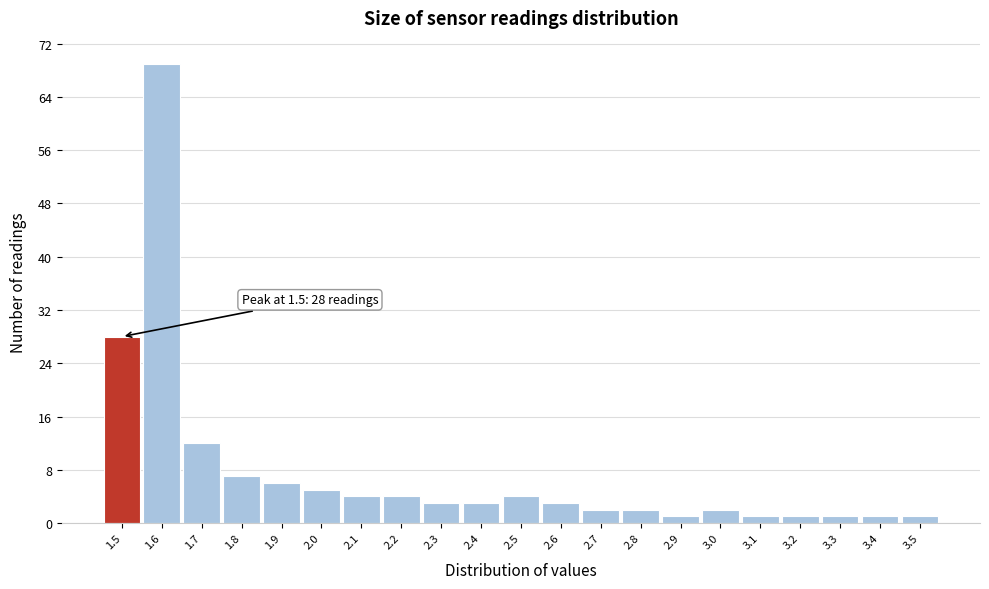

Which range on the x-axis has the tallest bar?

1.55 to 1.65